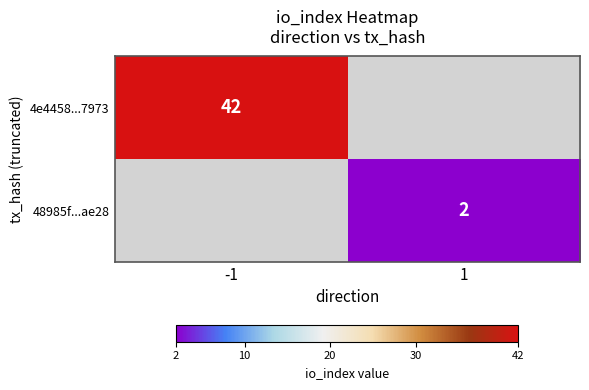

Is the value of 4e4458...7973 at -1 greater than the value of 48985f...ae28 at 1?

Yes